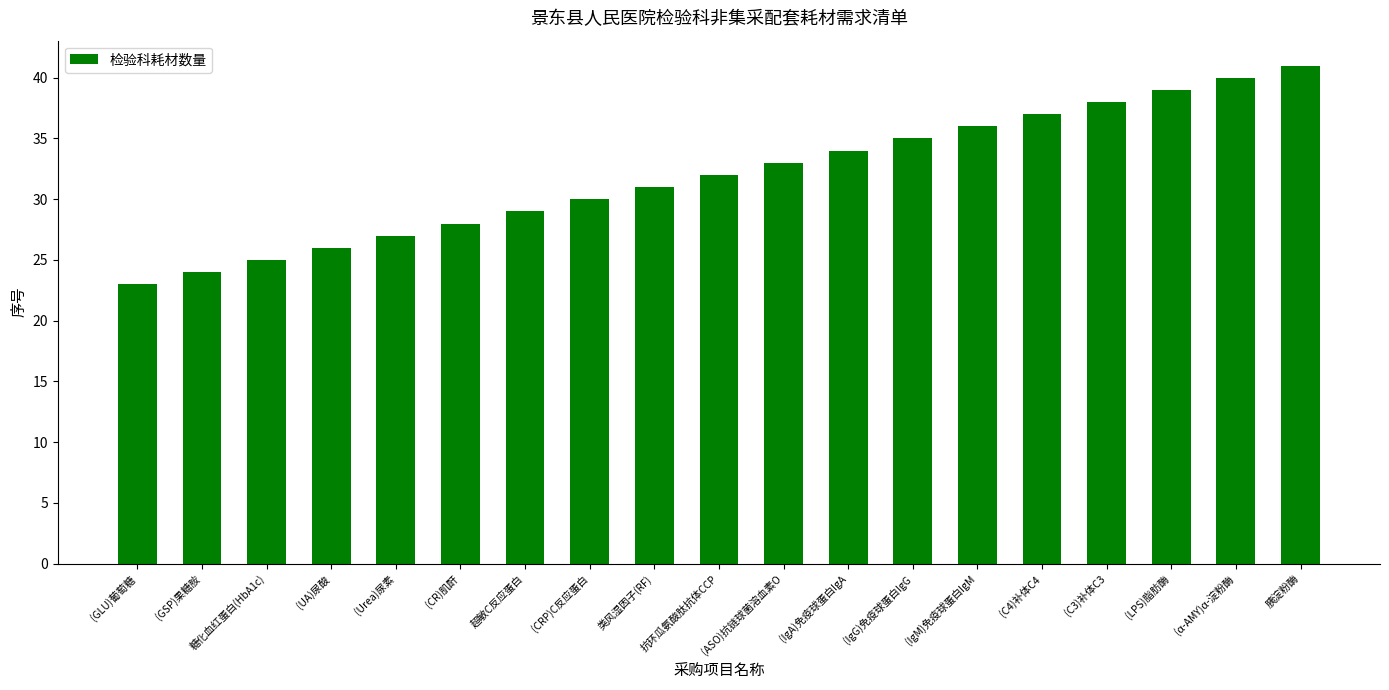

Count the number of categories in the chart.

19